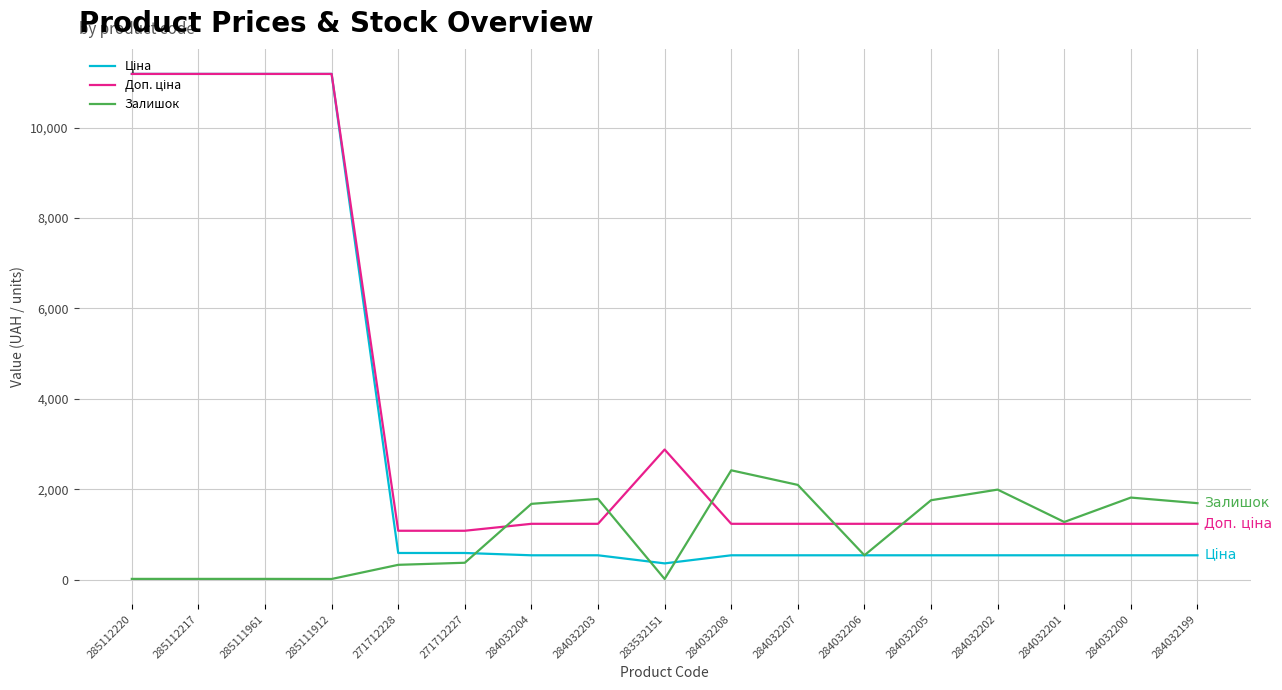

What is the difference between the maximum and minimum values in the Залишок series?

2404.0